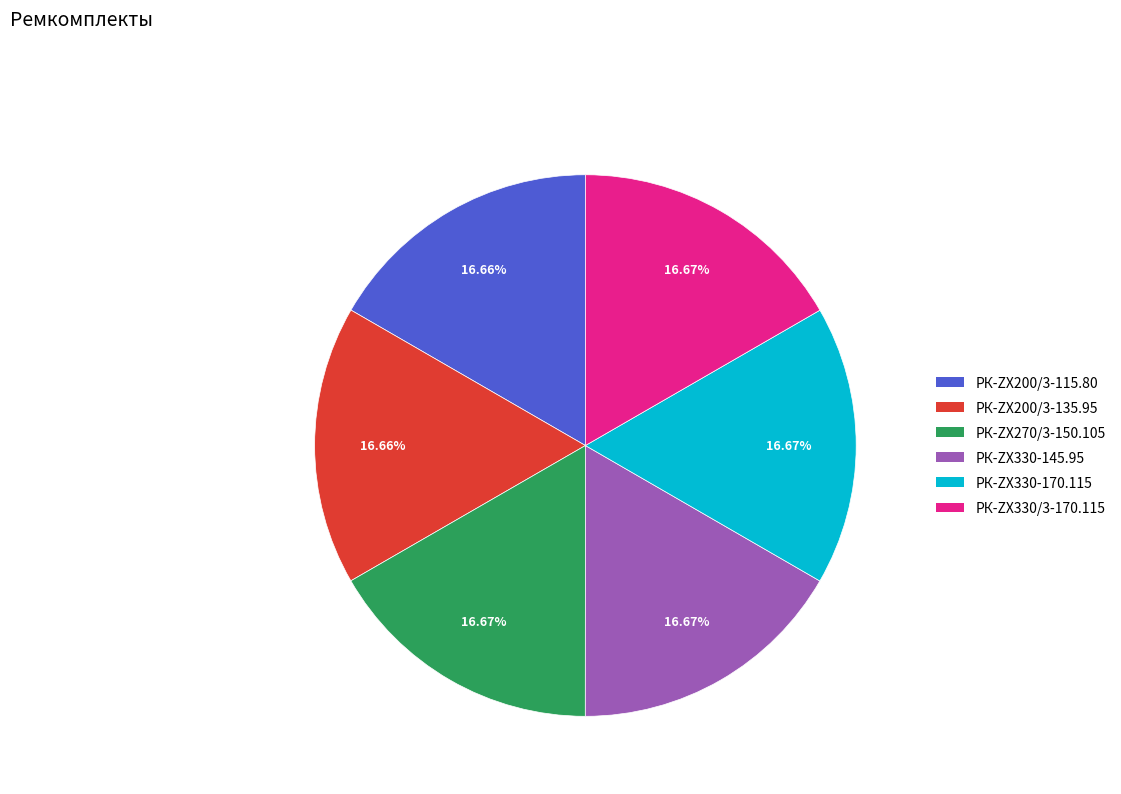

Count the number of slices in the pie.

6